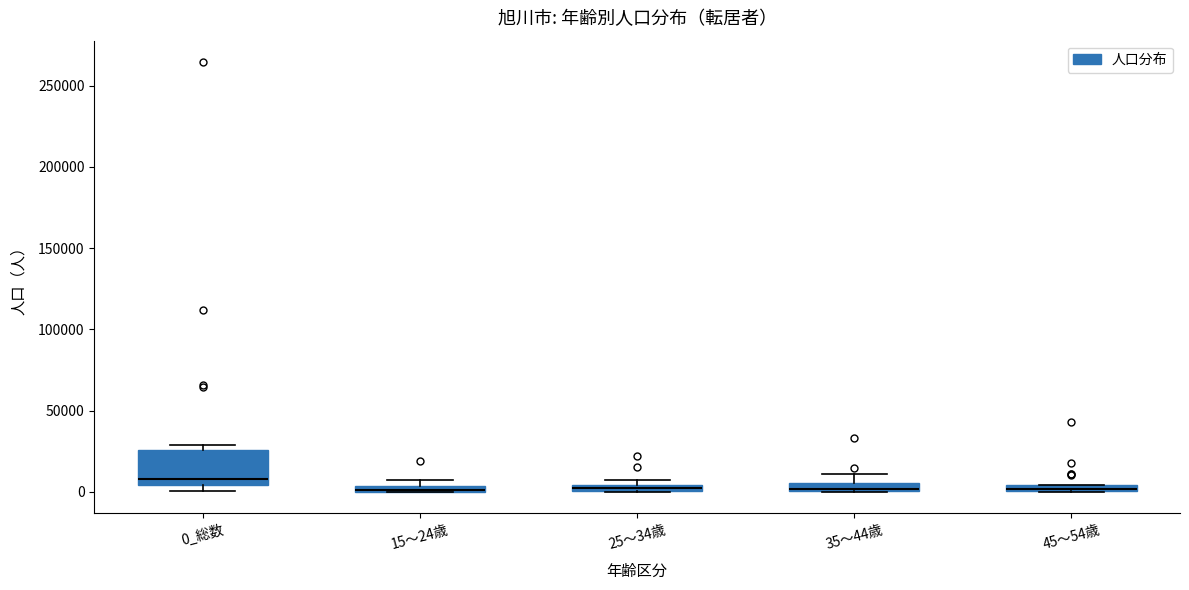

Comparing the boxes themselves (not the whiskers), which one is the tallest?

0_総数